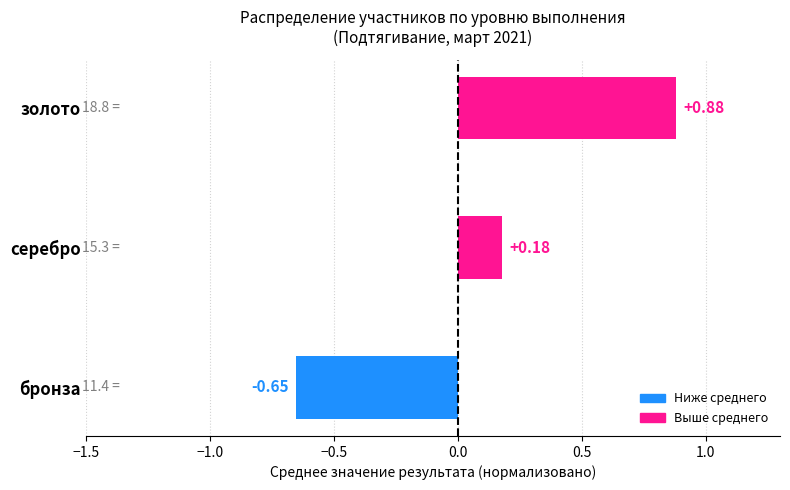

What is the difference between the maximum and minimum values?

1.5